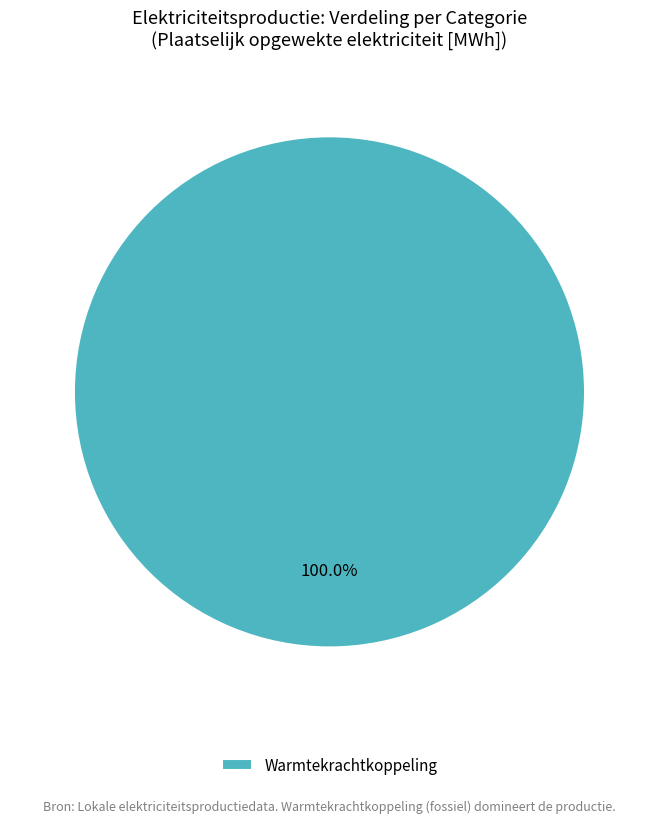

Count the number of slices in the pie.

1